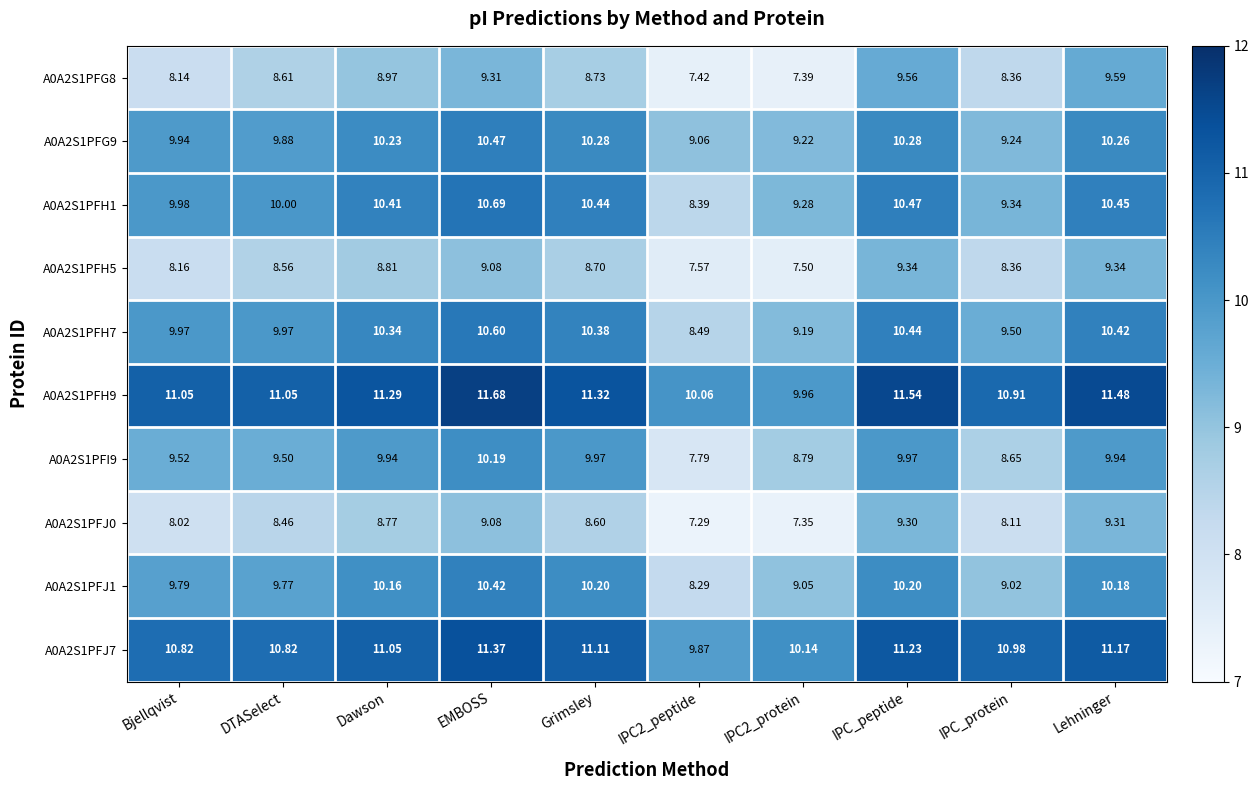

At which label is A0A2S1PFG8 closest to 8?

Bjellqvist